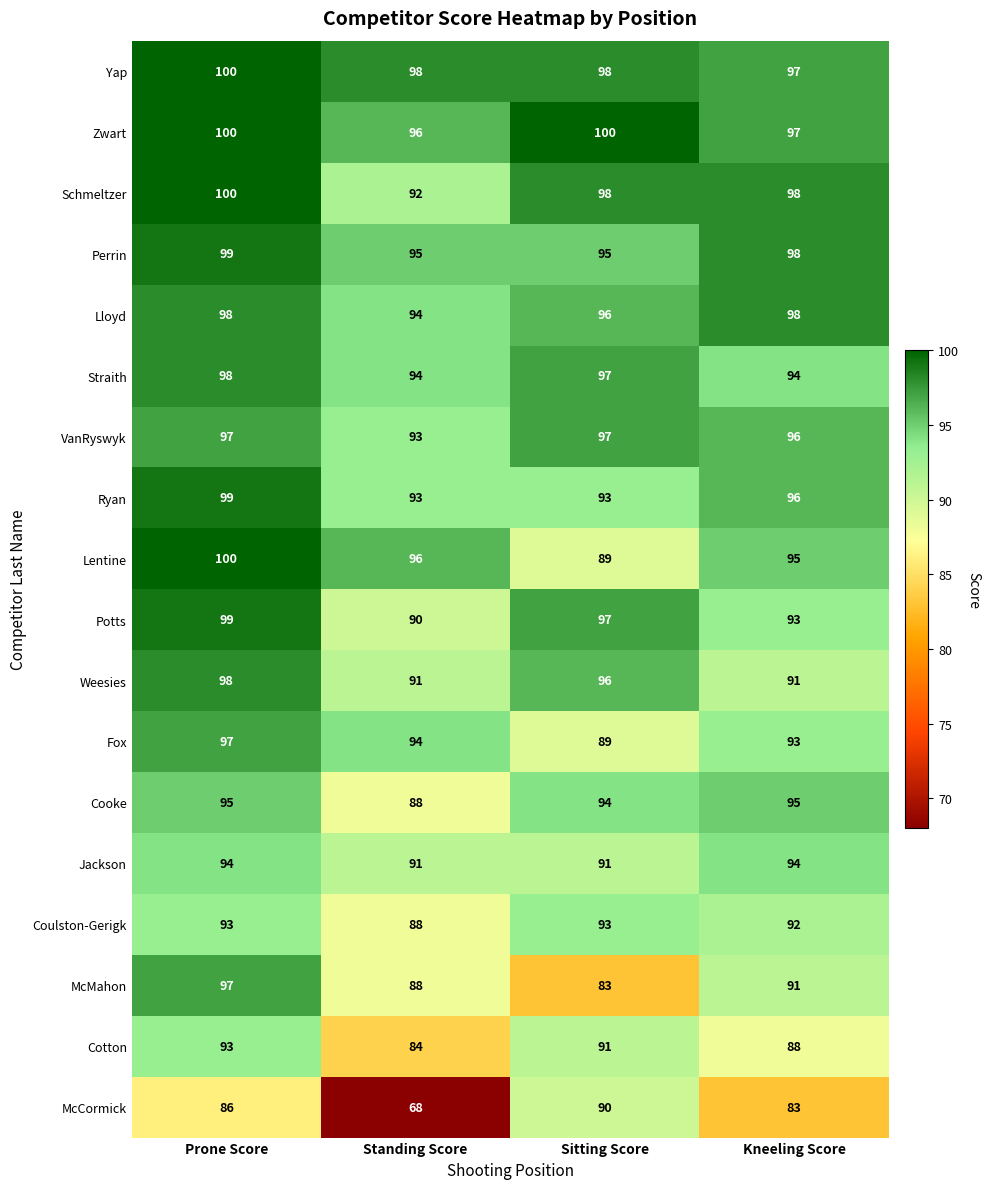

Which category has the lowest value across all series?

Standing Score